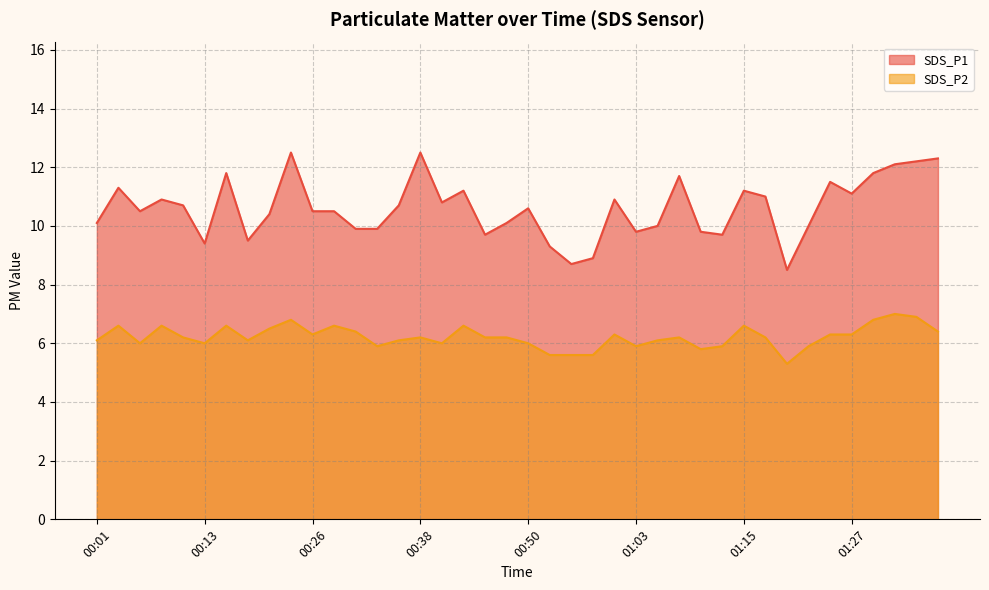

Which series has the widest spread of values?

SDS_P1